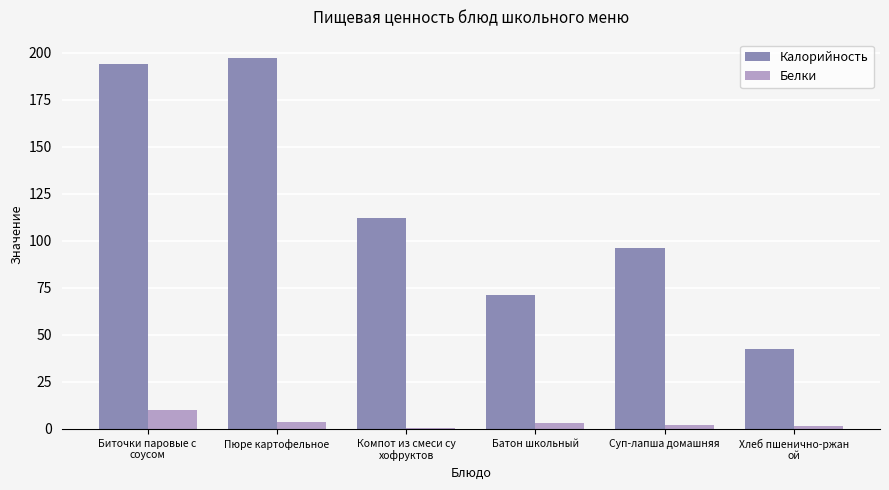

What is the highest value of the Белки series?

9.9